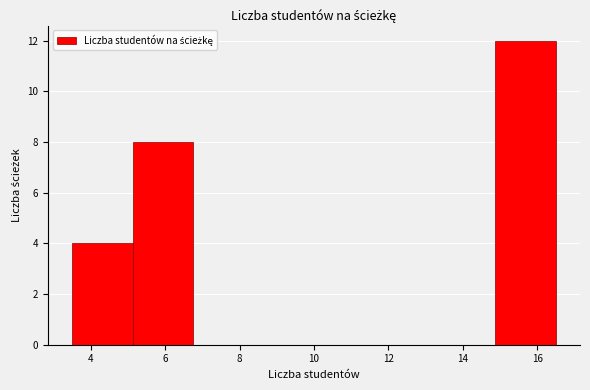

Reading left to right, list every bar in this chart as the range it spans on the x-axis followed by its height. Neither the bar edges nor the heights are printed on the chart, so give them approximately, as read against the axes.

3.6 to 5.2: 4
5.2 to 6.8: 8
6.8 to 8.4: 0
8.4 to 10.0: 0
10.0 to 11.6: 0
11.6 to 13.2: 0
13.2 to 14.8: 0
14.8 to 16.6: 12